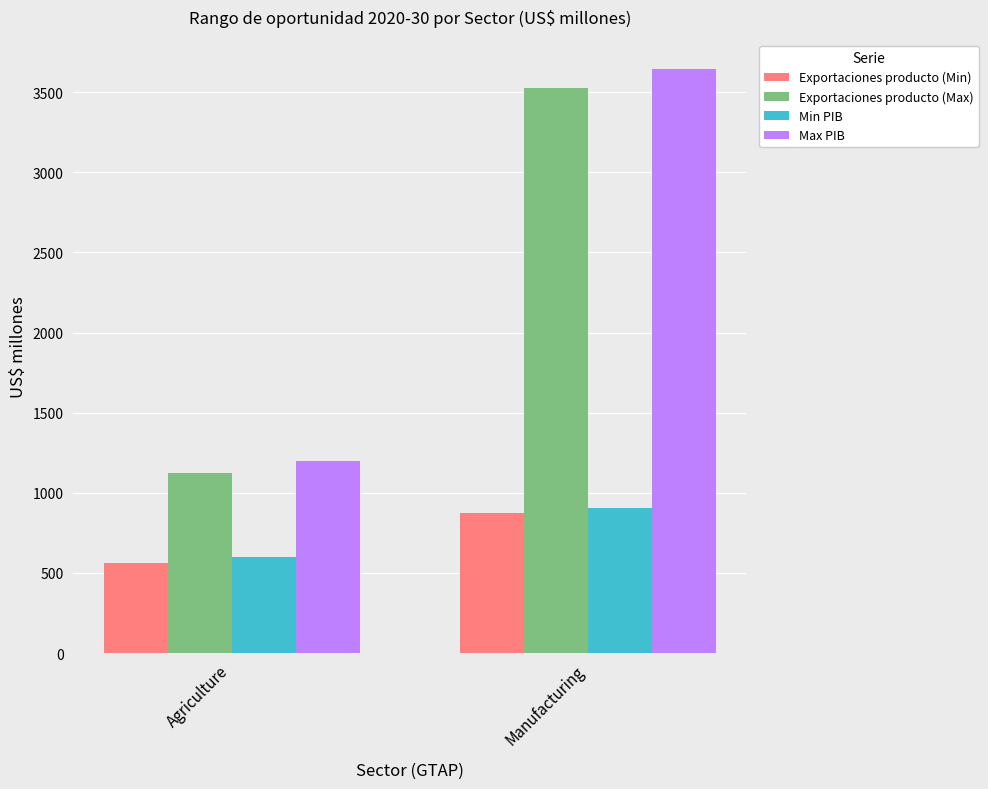

Are the bars horizontal?

No